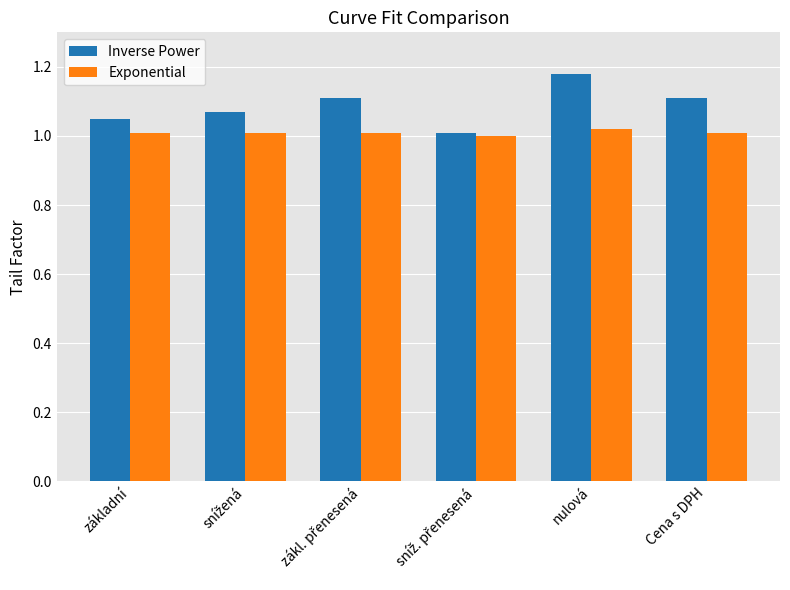

Which category has the highest value across all series?

nulová